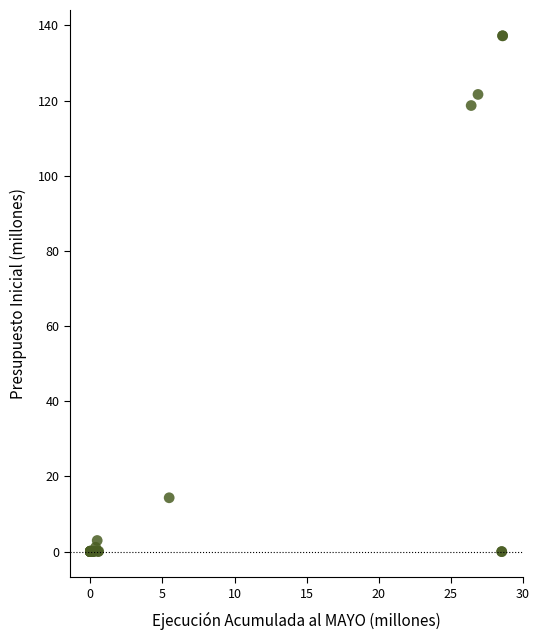

What Y value in the scatter plot is closest to 68?

118.7